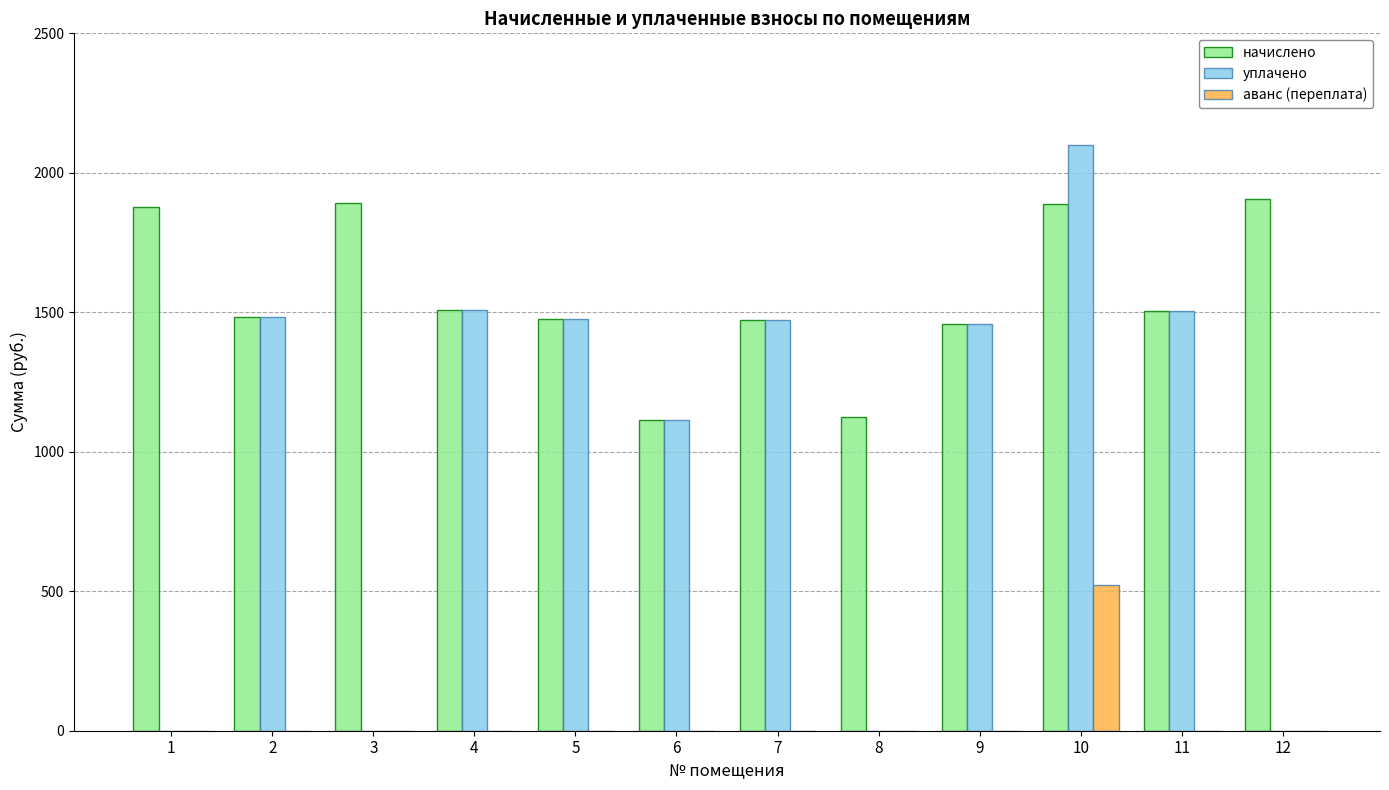

Between 11 and 12, which series saw the biggest shift?

уплачено